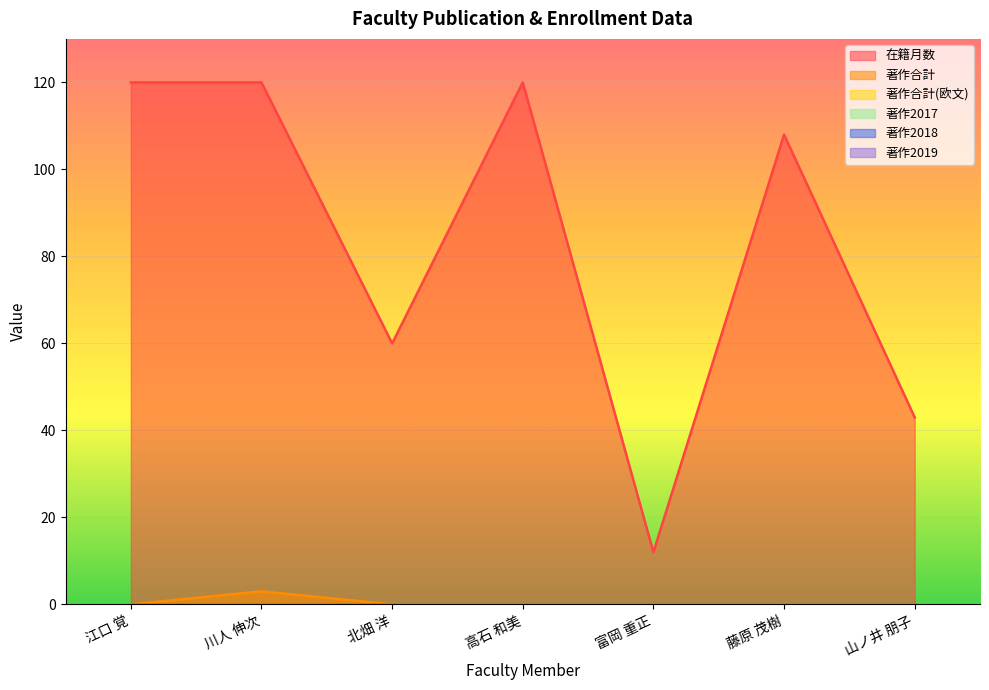

List the labels in order of 著作合計(欧文) value, largest first.

江口 覚, 川人 伸次, 北畑 洋, 高石 和美, 富岡 重正, 藤原 茂樹, 山ノ井 朋子